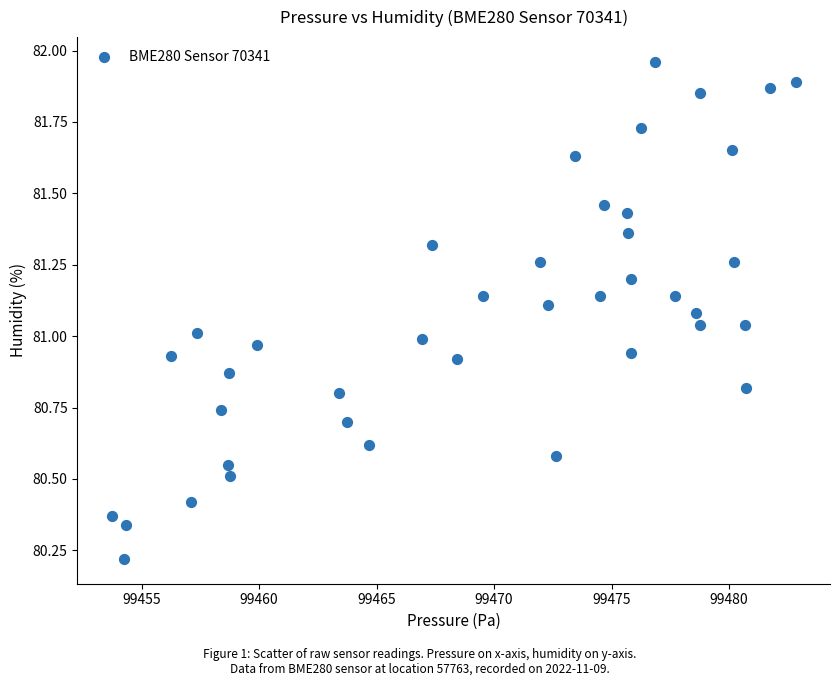

What is the range of X values (max minus min)?

29.1